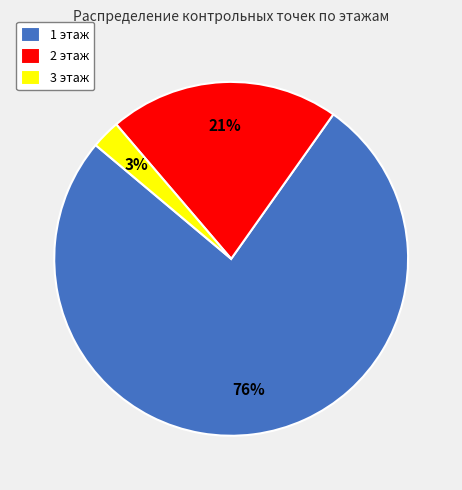

Does any single category account for the majority?

Yes